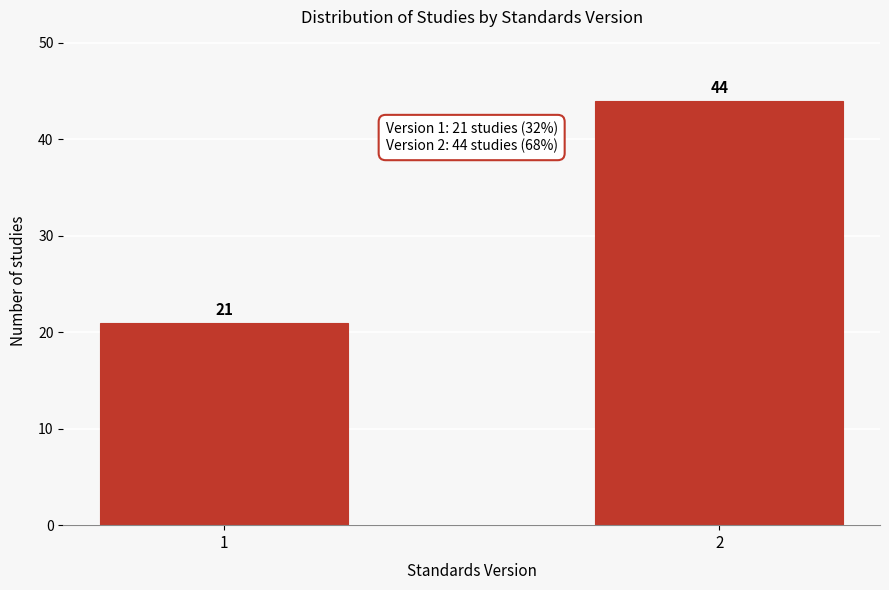

Reading left to right, what are all the values shown in this chart?

1=21	2=44